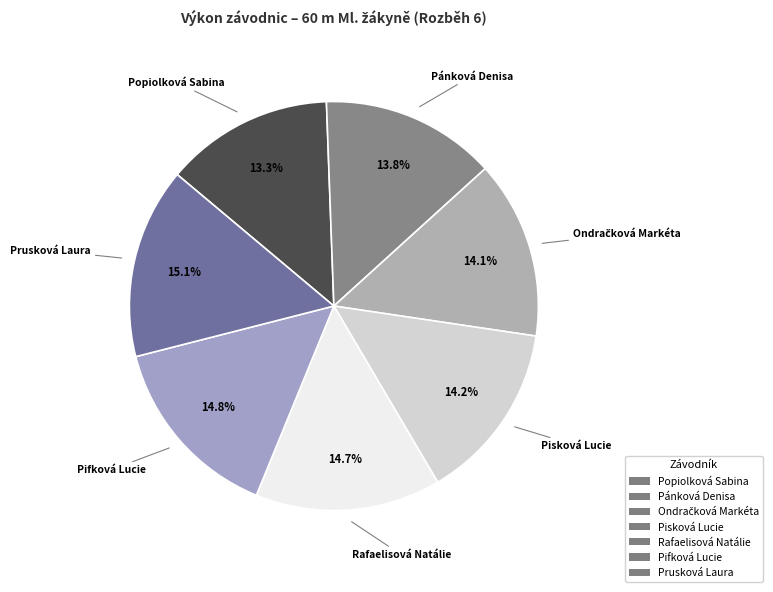

What is the ratio of the value at Rafaelisová Natálie to the value at Prusková Laura?

1.0